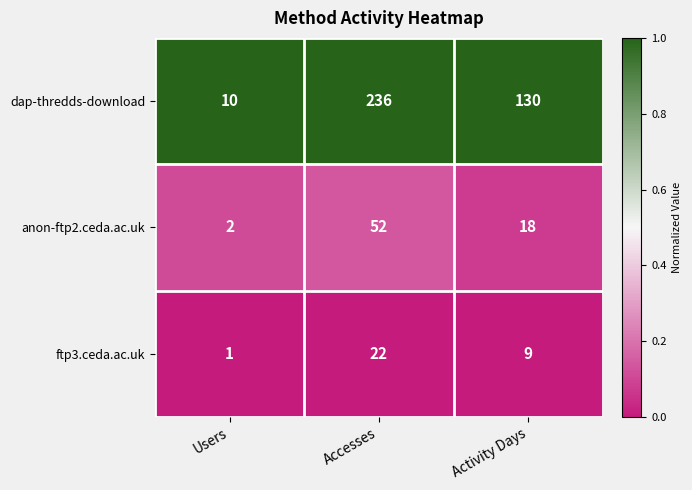

Reading left to right, list all the values displayed in this chart.

dap-thredds-download: Users=10	Accesses=236	Activity Days=130
anon-ftp2.ceda.ac.uk: Users=2	Accesses=52	Activity Days=18
ftp3.ceda.ac.uk: Users=1	Accesses=22	Activity Days=9